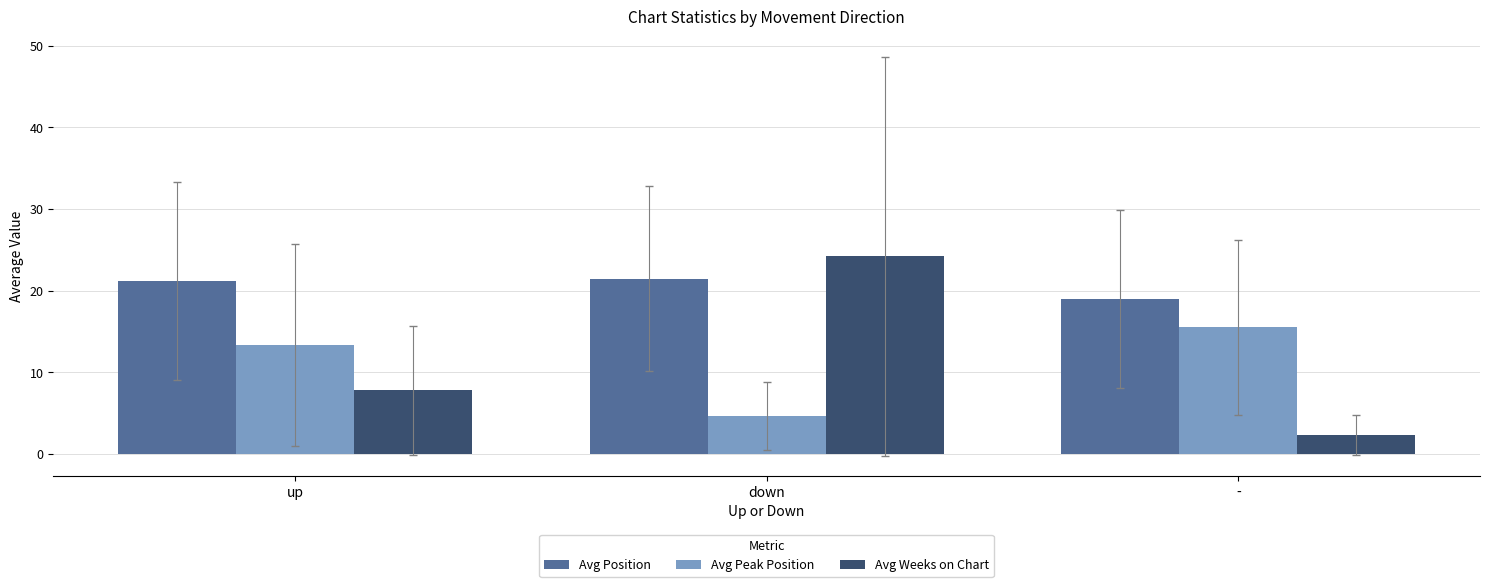

Is it true that Avg Peak Position equals 13.4 at up?

True